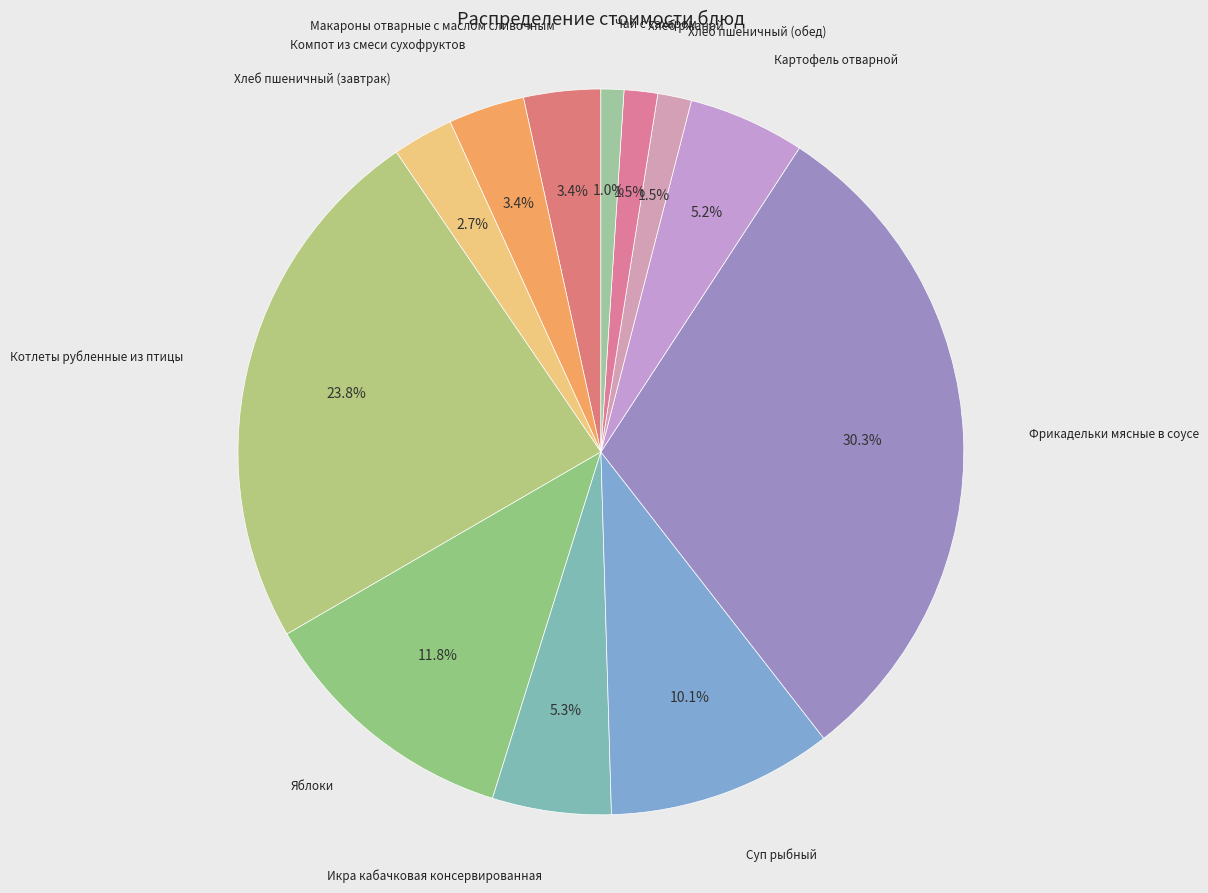

How many segments does this pie chart have?

12